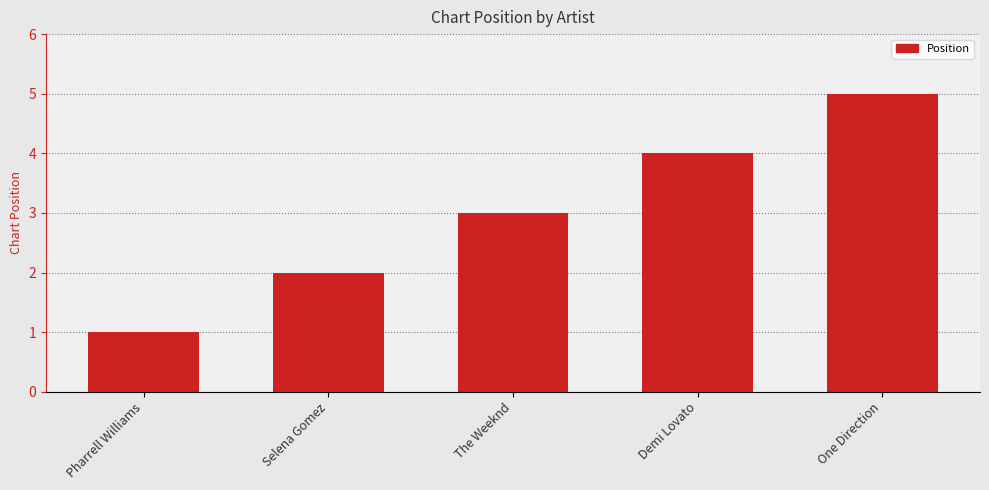

What position from the right is Pharrell Williams?

5